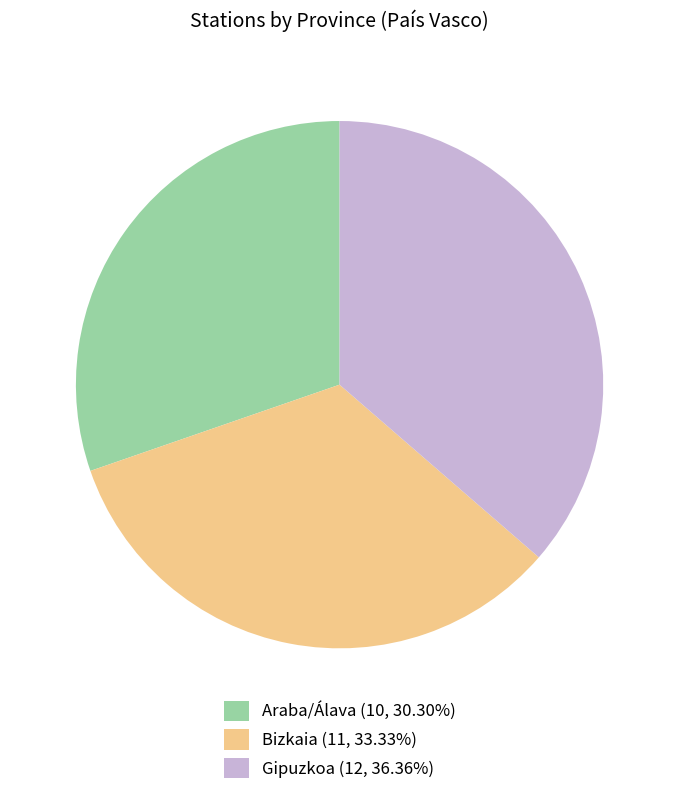

How many segments does this pie chart have?

3